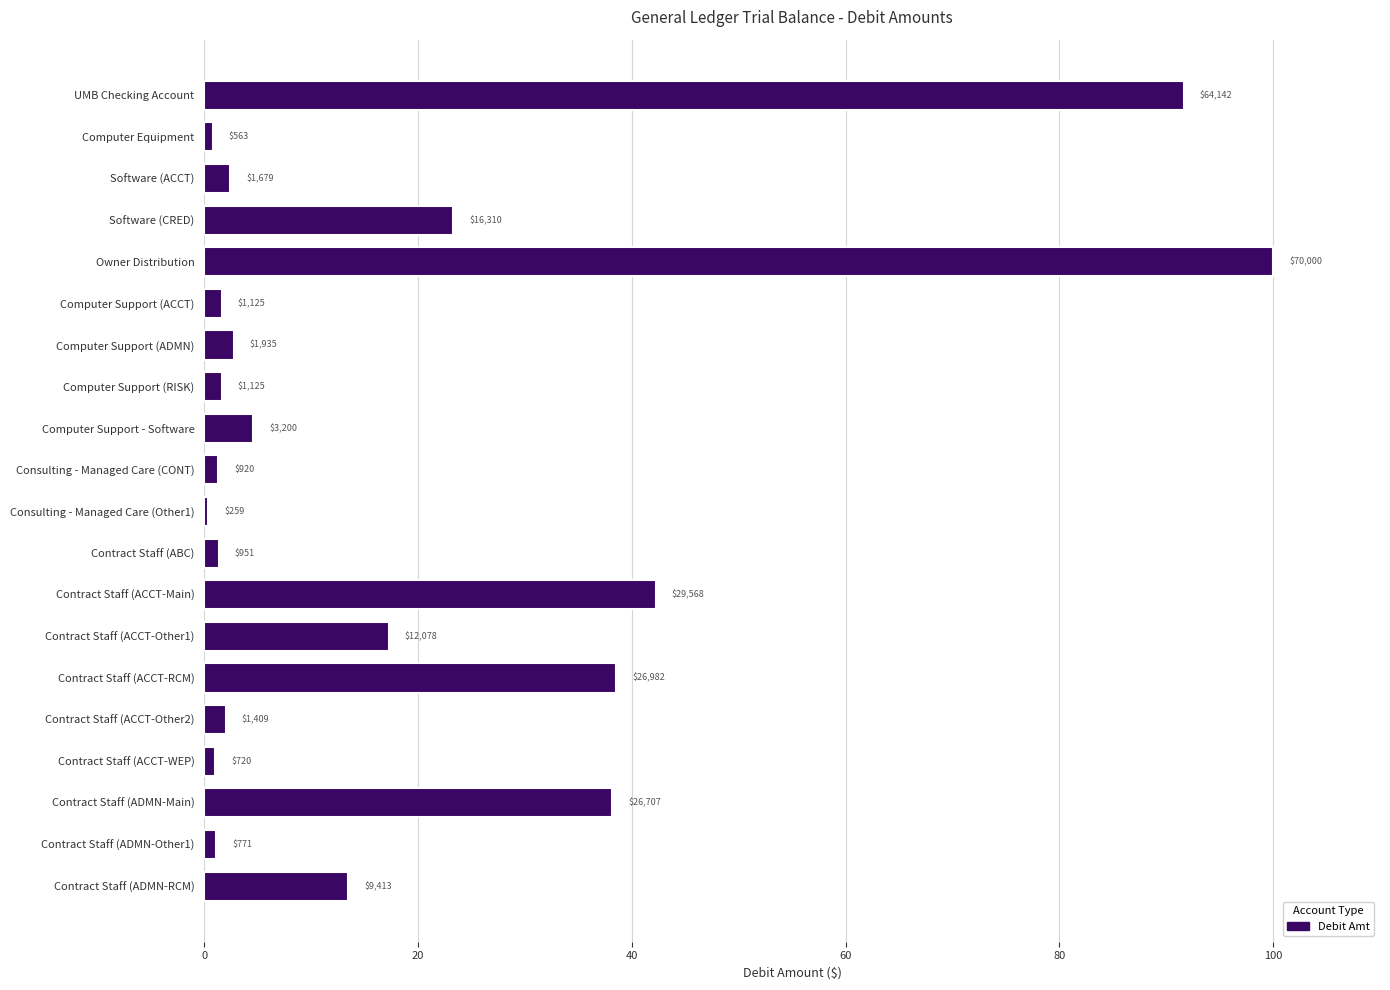

Are the bars horizontal?

Yes